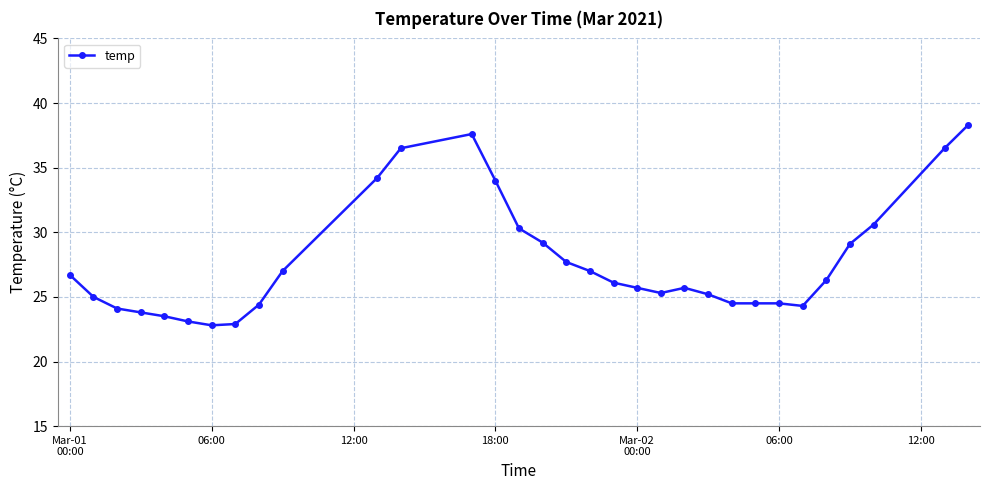

What is the minimum value shown in the chart?

22.8